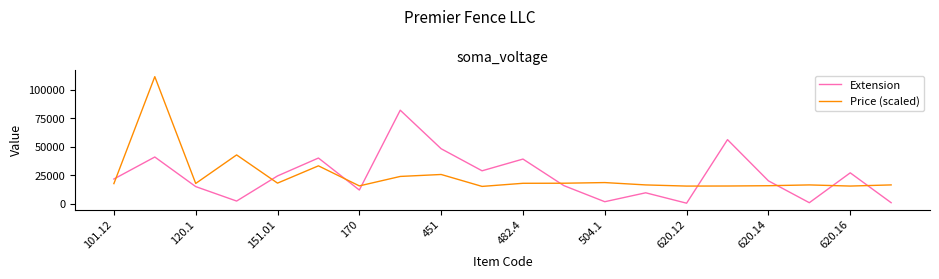

Which series ends up on top after the final intersection of Extension and Price (scaled)?

Price (scaled)